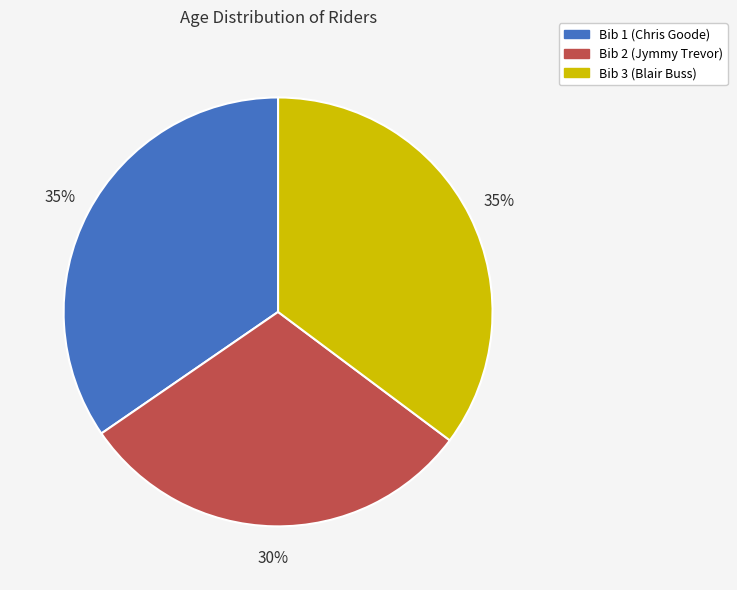

Is it true that Bib 1 (Chris Goode) is 35% of the pie?

True